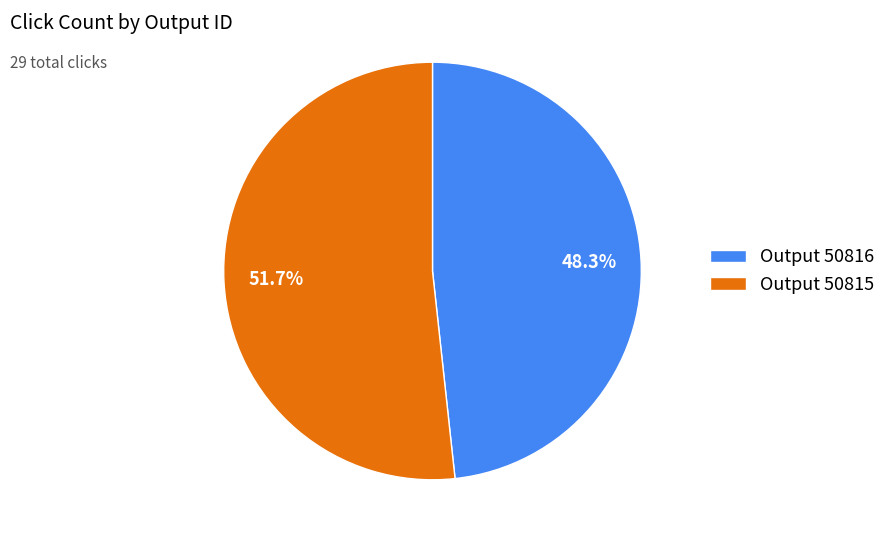

What is the total percentage of Output 50816 and Output 50815?

100.0%